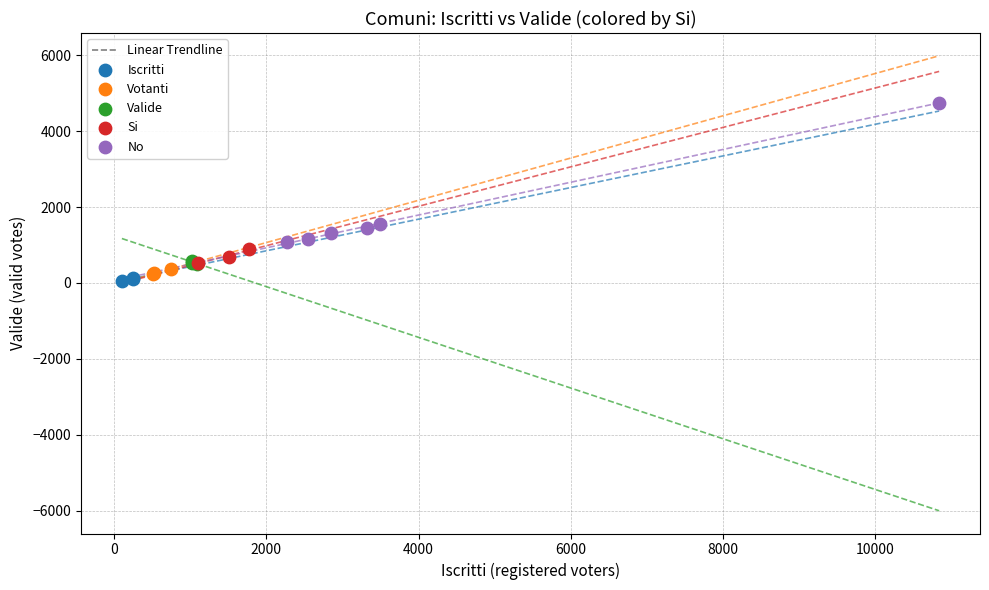

Which series has the widest spread of Y values?

No